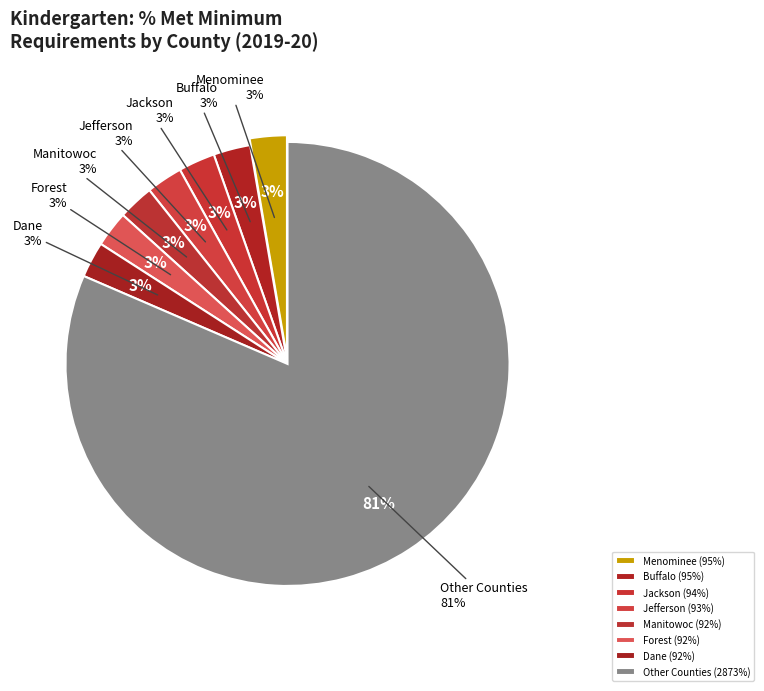

Between Marathon and Jackson, which is larger?

Jackson